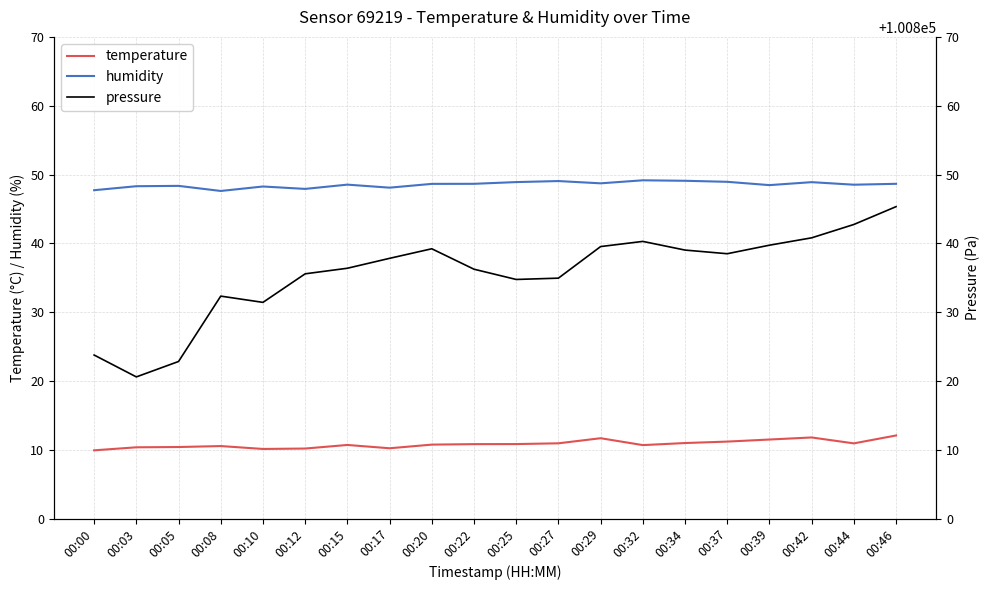

Is it true that temperature equals 11.2 at 00:37?

True